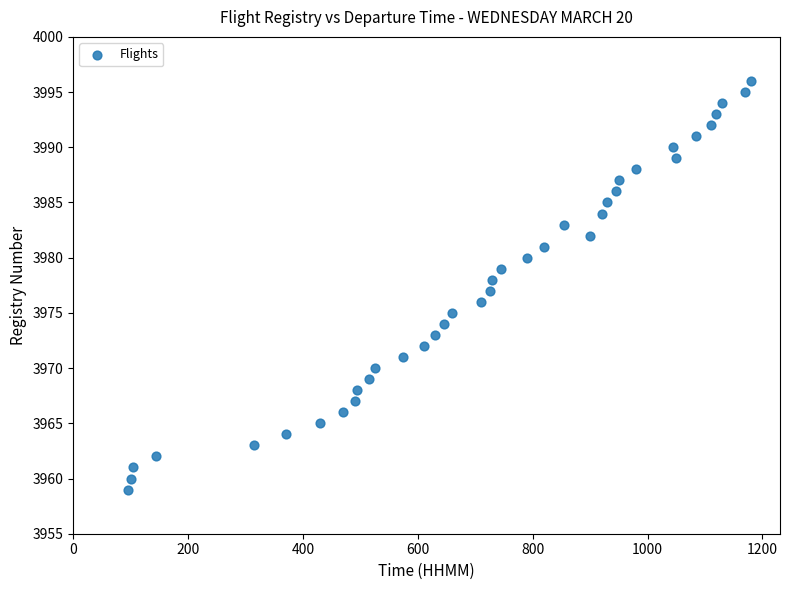

What is the range of X values (max minus min)?

1085